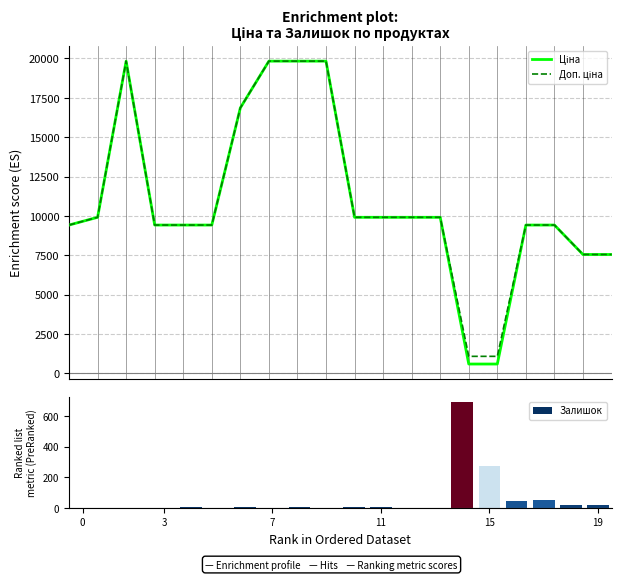

Which category has the highest value in the Доп. ціна series?

7